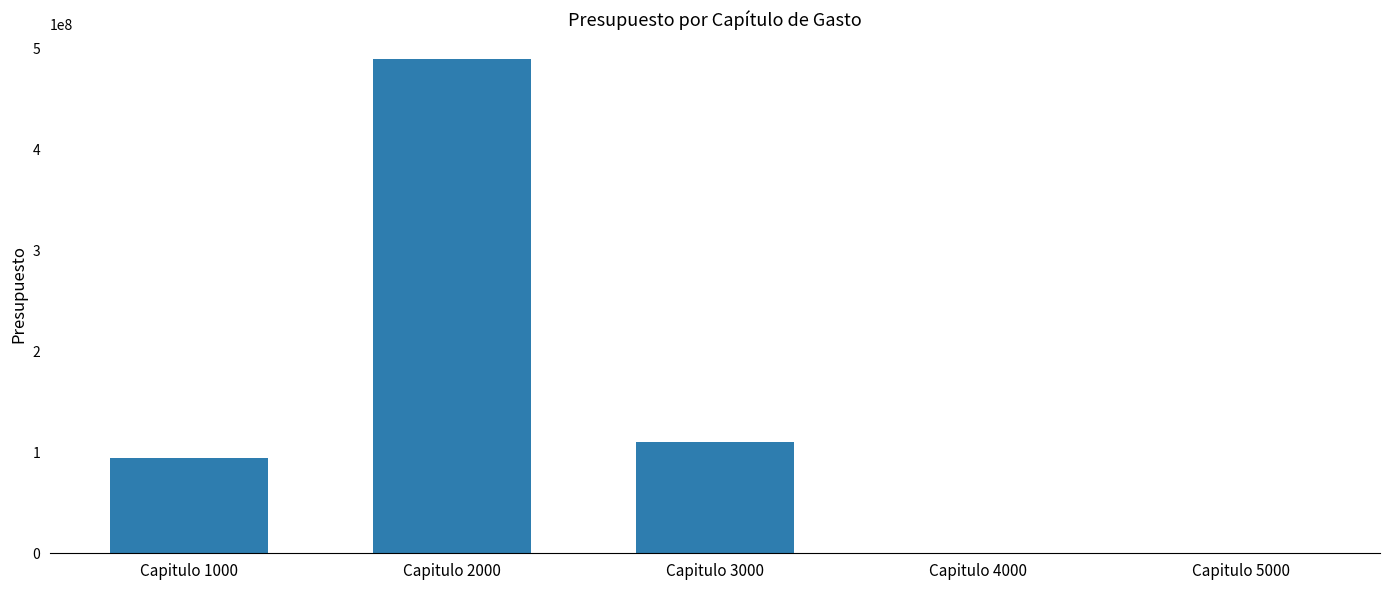

True or false: the data shows 94796406 at Capitulo 1000.

True